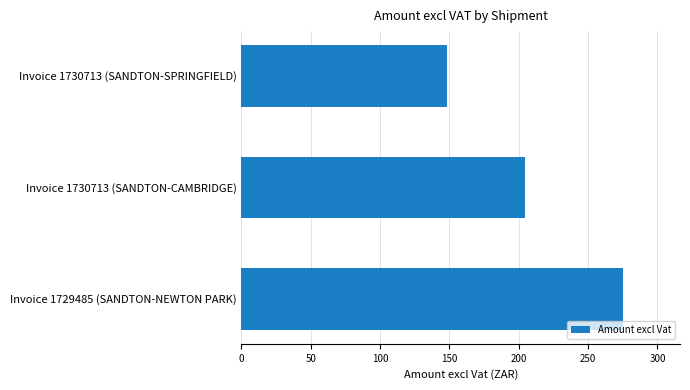

Between Invoice 1730713 (SANDTON-SPRINGFIELD) and Invoice 1729485 (SANDTON-NEWTON PARK), which is larger?

Invoice 1729485 (SANDTON-NEWTON PARK)